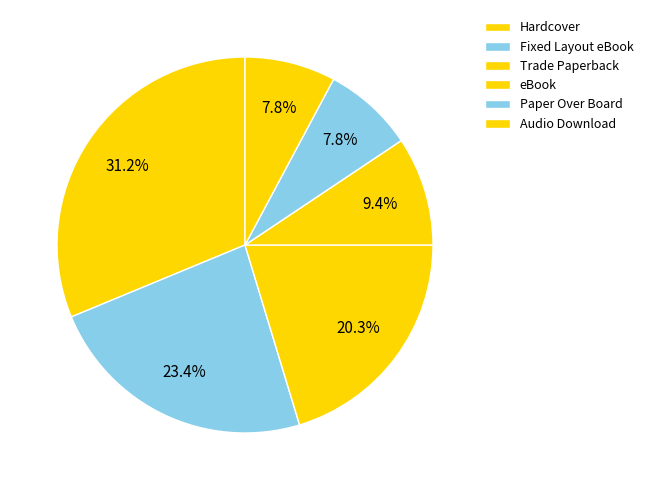

Is it true that eBook is 9% of the pie?

True